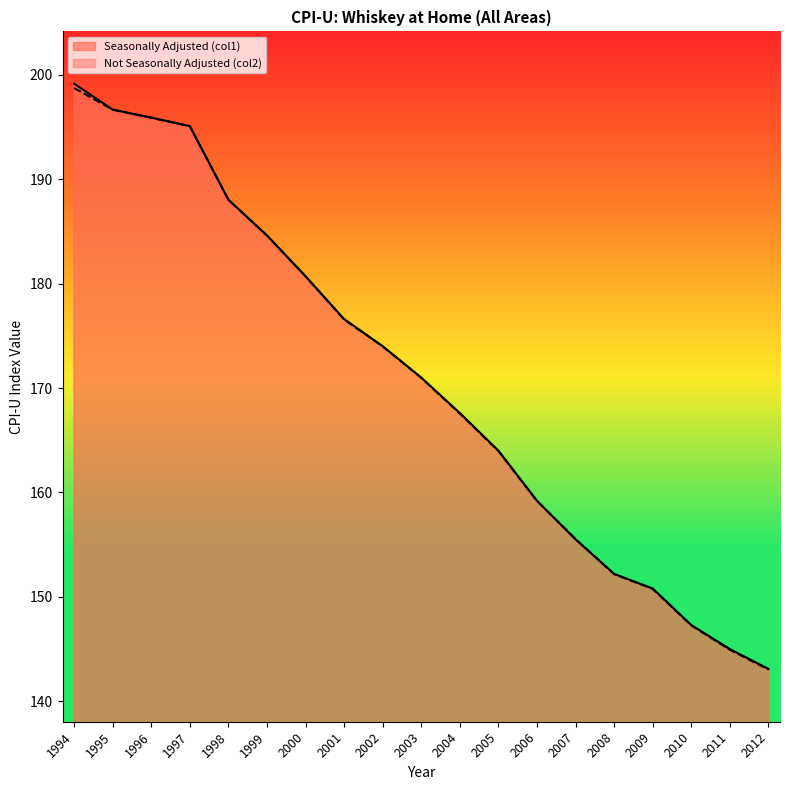

Is the value of Seasonally Adjusted (col1) at 2011 greater than the value of Not Seasonally Adjusted (col2) at 2000?

No